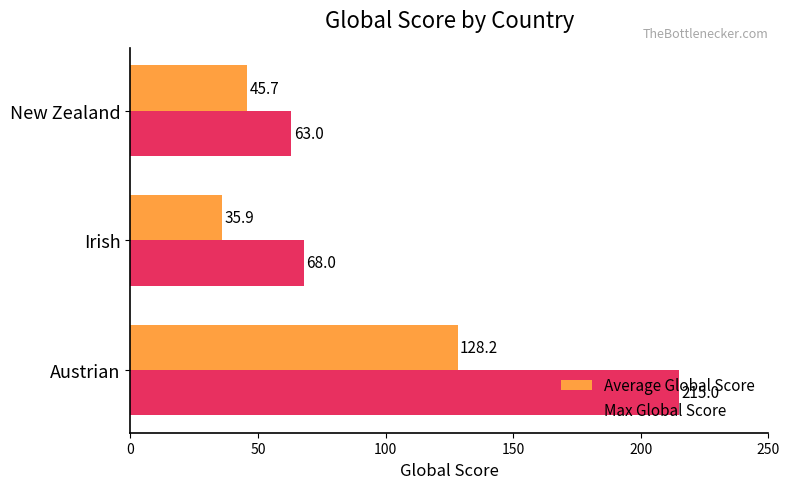

What is the difference between the maximum and minimum values in the Average Global Score series?

92.3